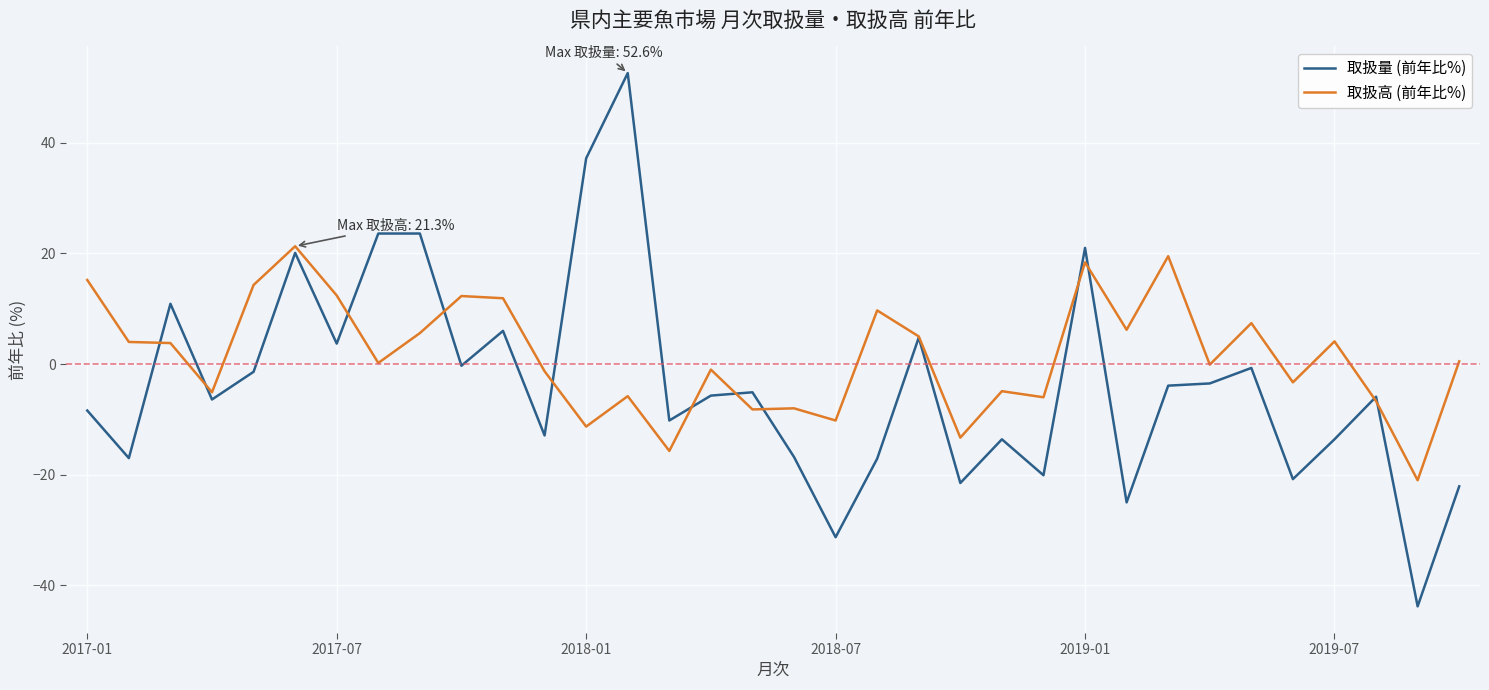

List the series in order of their peak value, highest first.

取扱量 (前年比%), 取扱高 (前年比%)